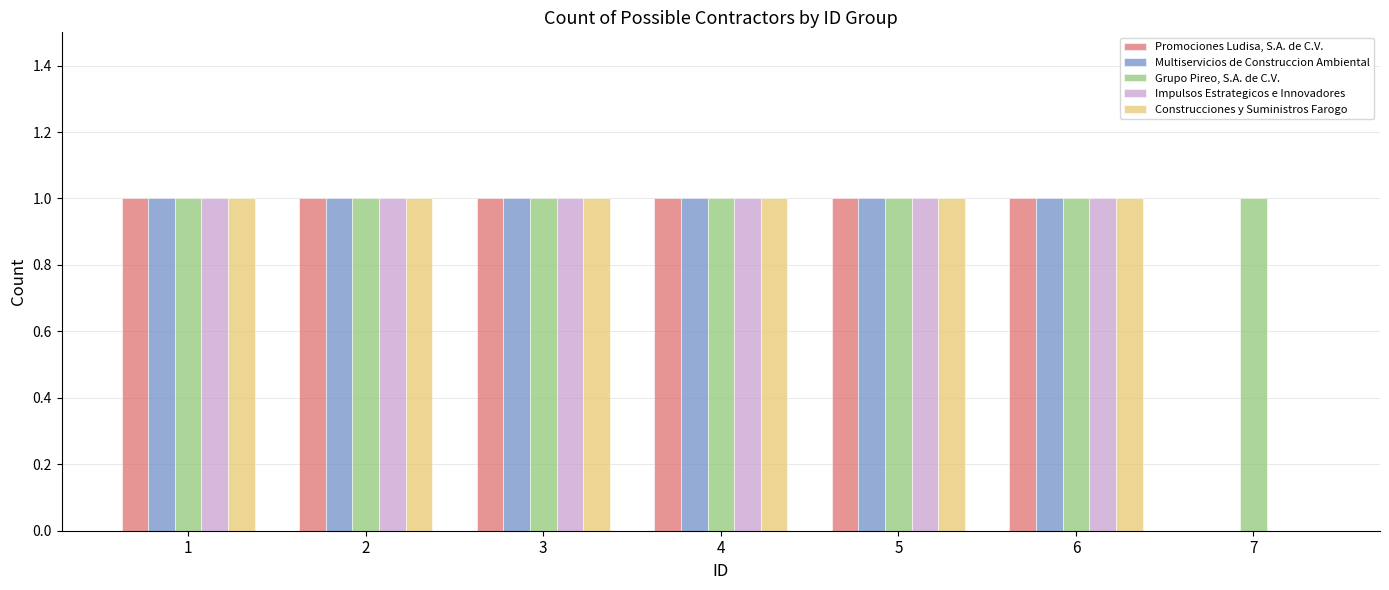

What is the sum of all Construcciones y Suministros Farogo values?

6